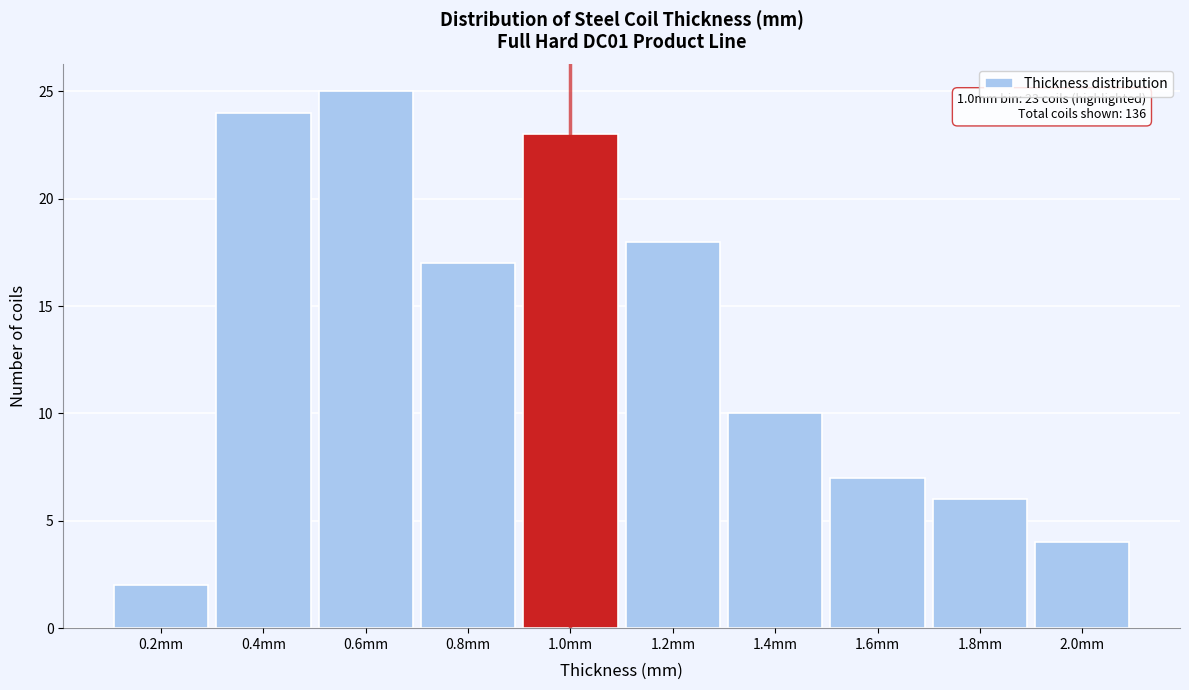

Which range on the x-axis has the tallest bar?

0.5 to 0.7